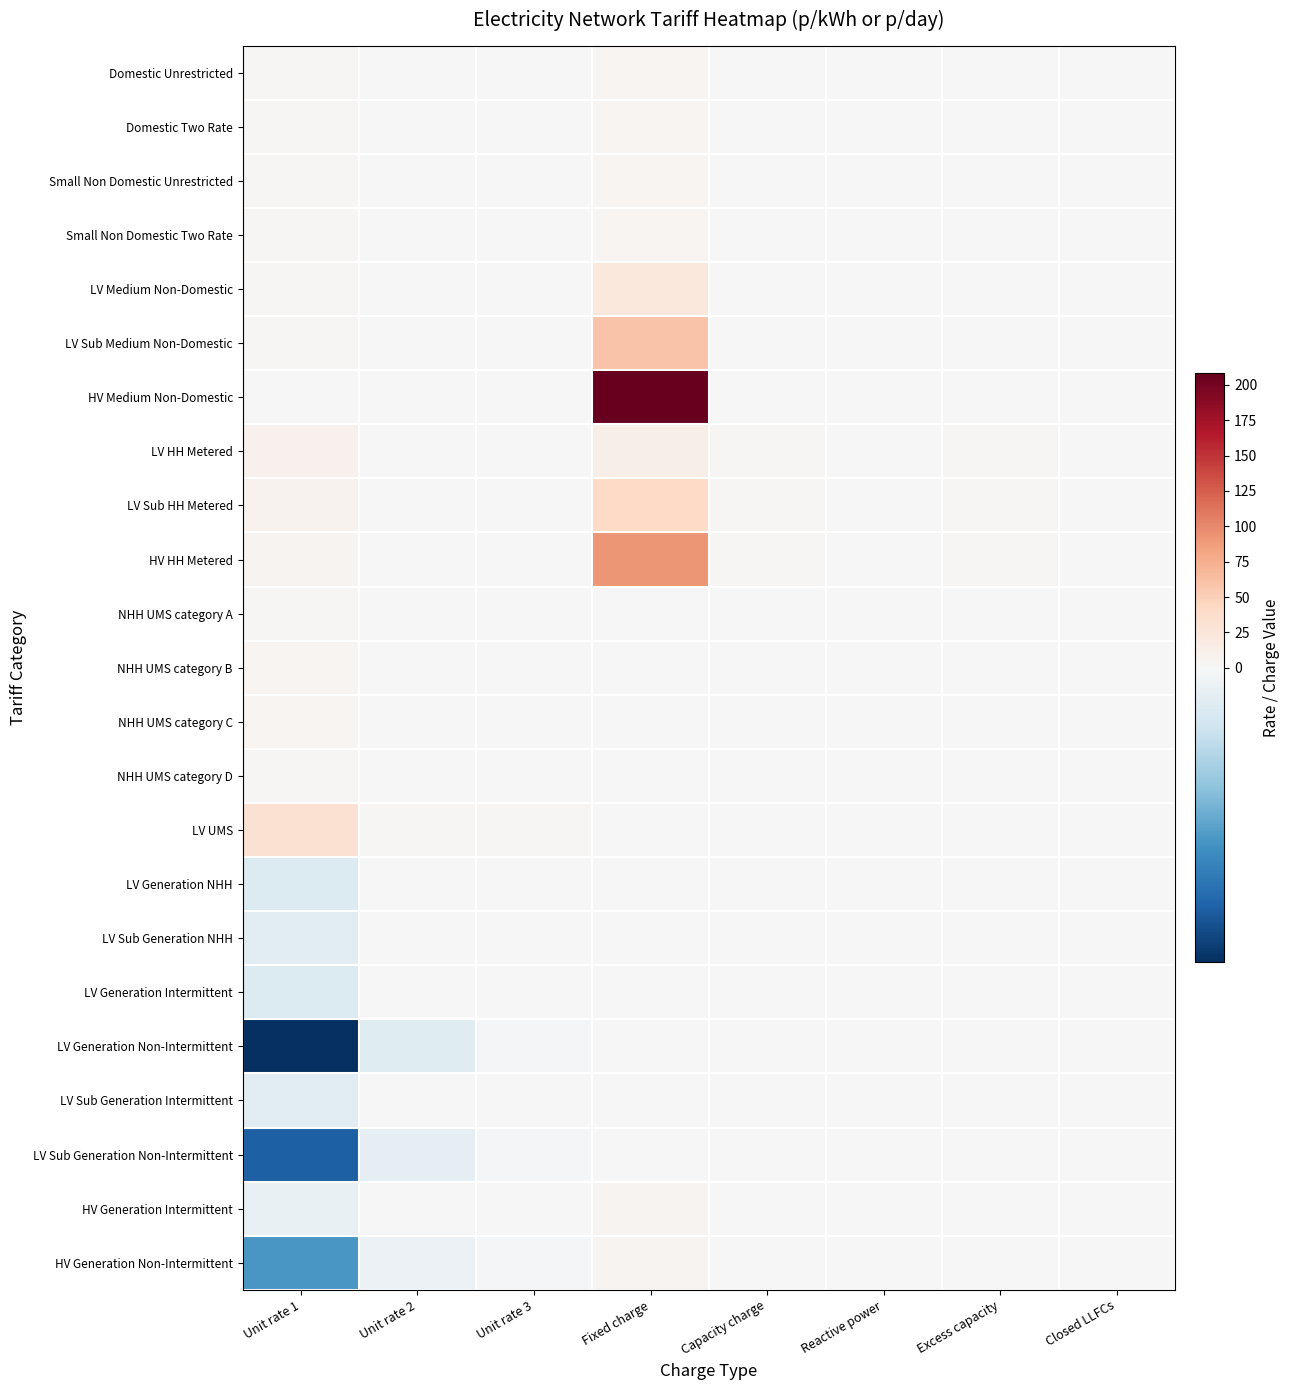

What is the minimum value shown in the chart?

-7.6